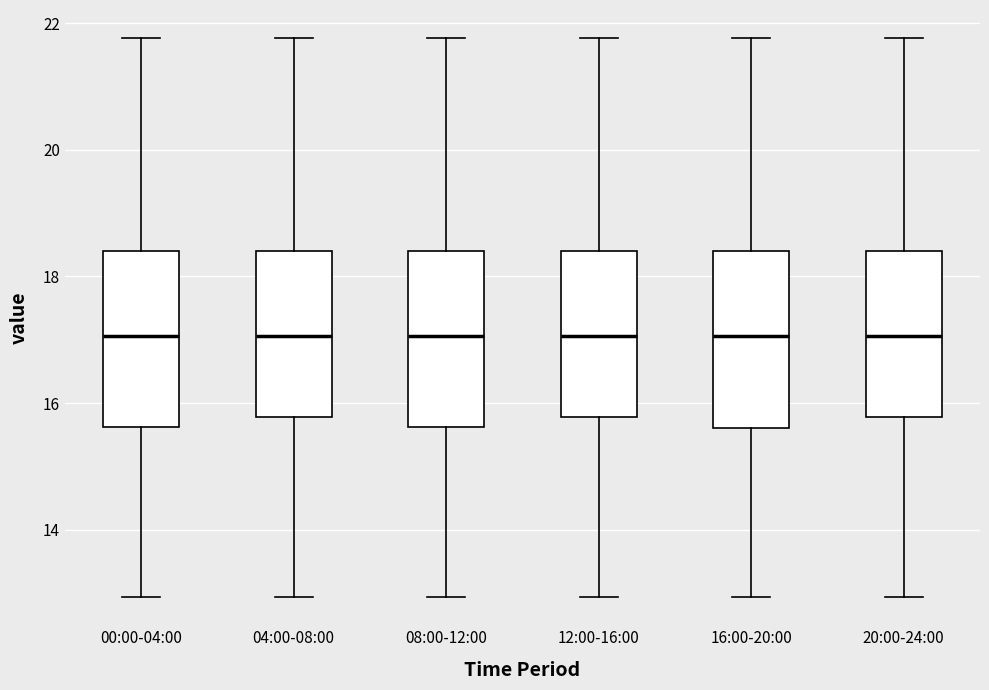

Where is the upper edge of the box for 04:00-08:00 on the y-axis? The values are not printed on the chart, so give them approximately, as read against the axis.

18.4